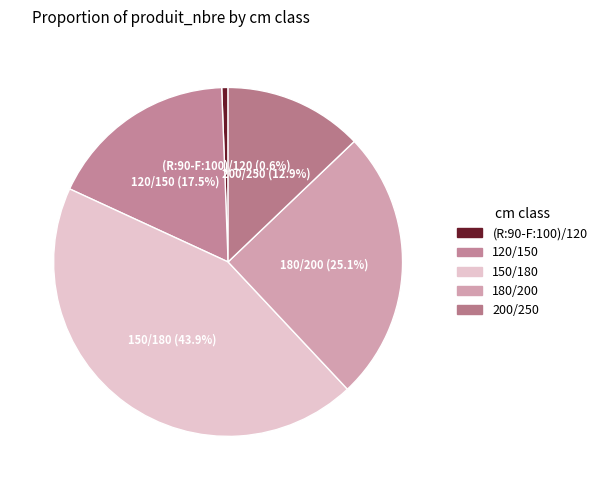

Does 200/250 account for over 50% of the chart?

No